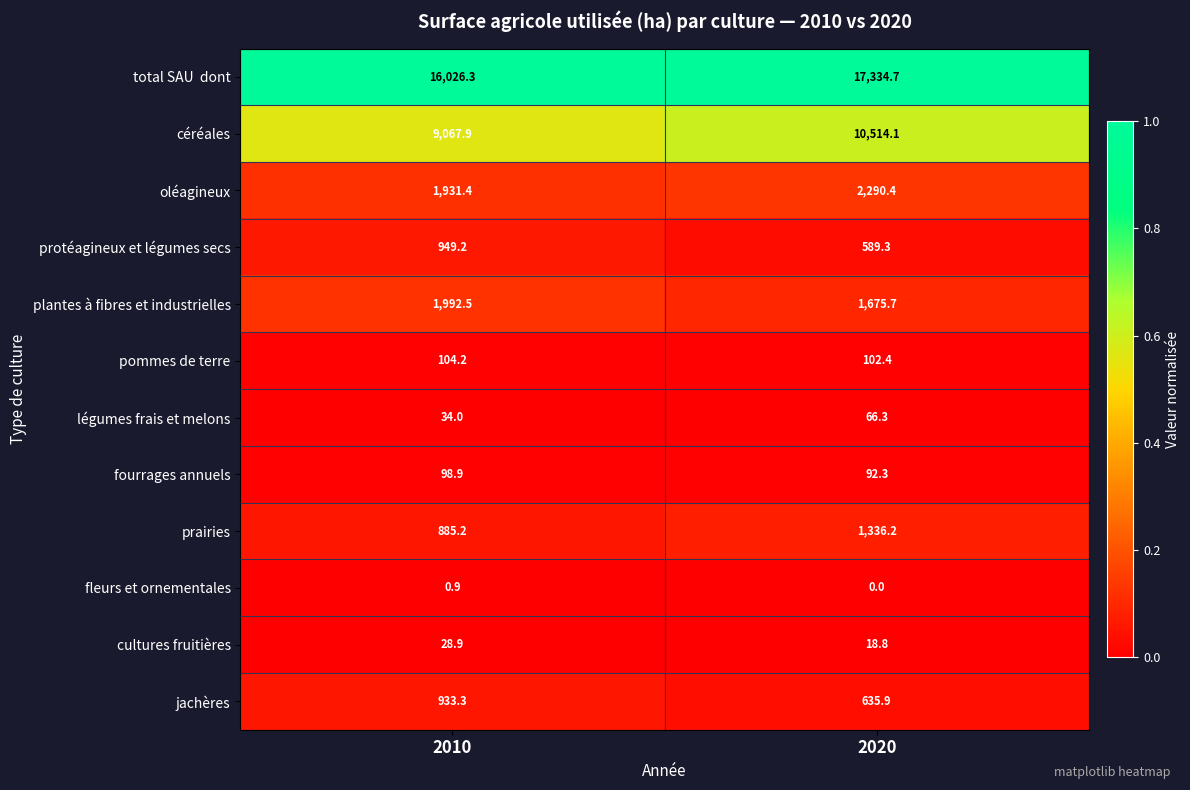

List the labels in order of céréales value, smallest first.

2010, 2020